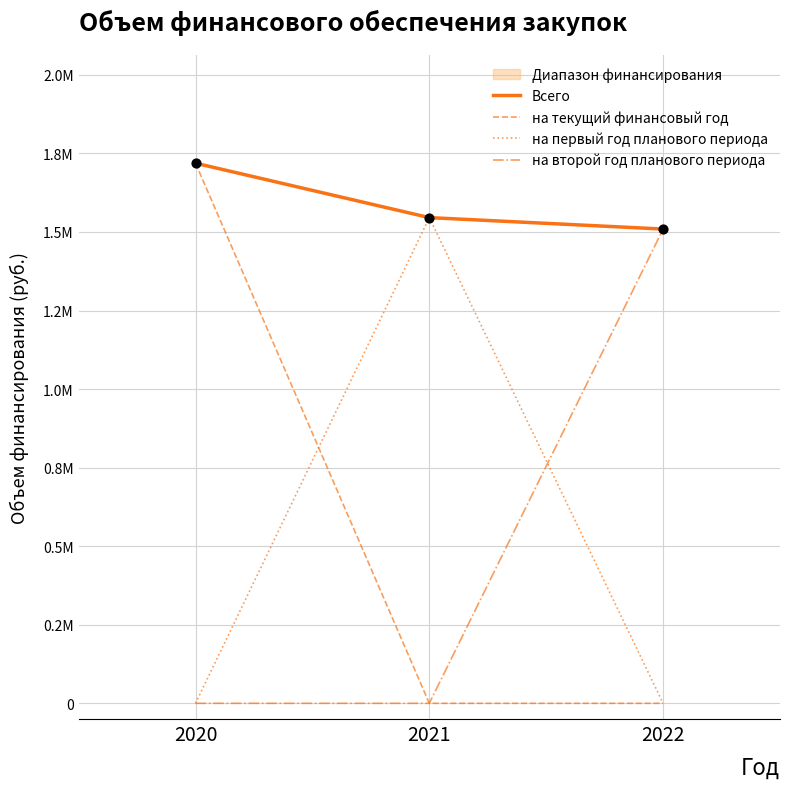

What is the total value across all series at 2022?

3018400